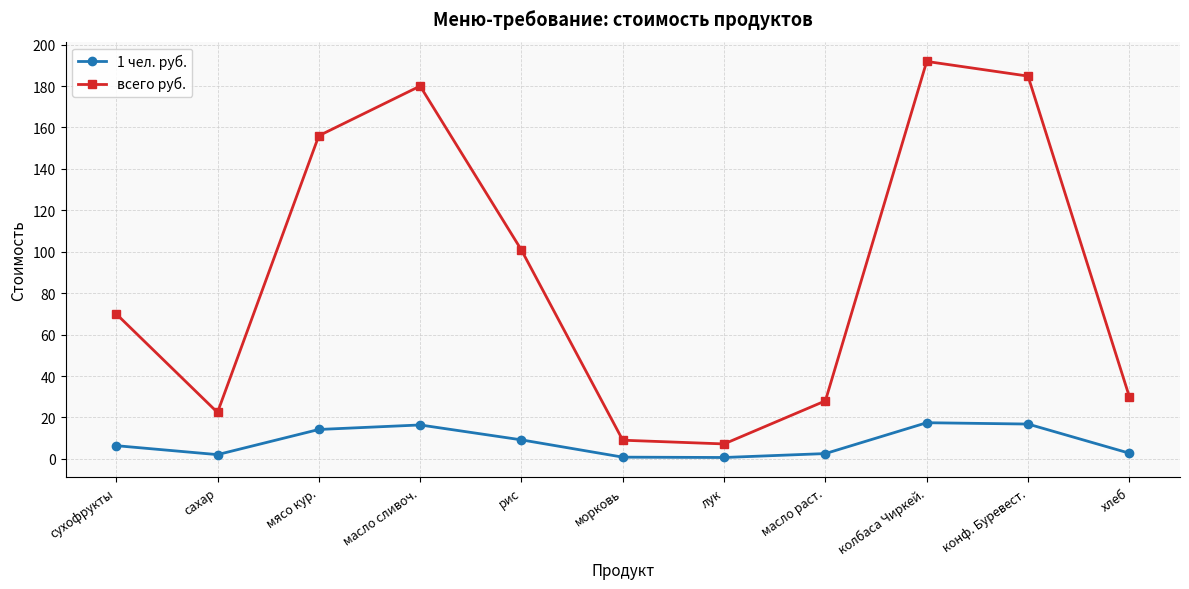

Which series has the widest spread of values?

всего руб.